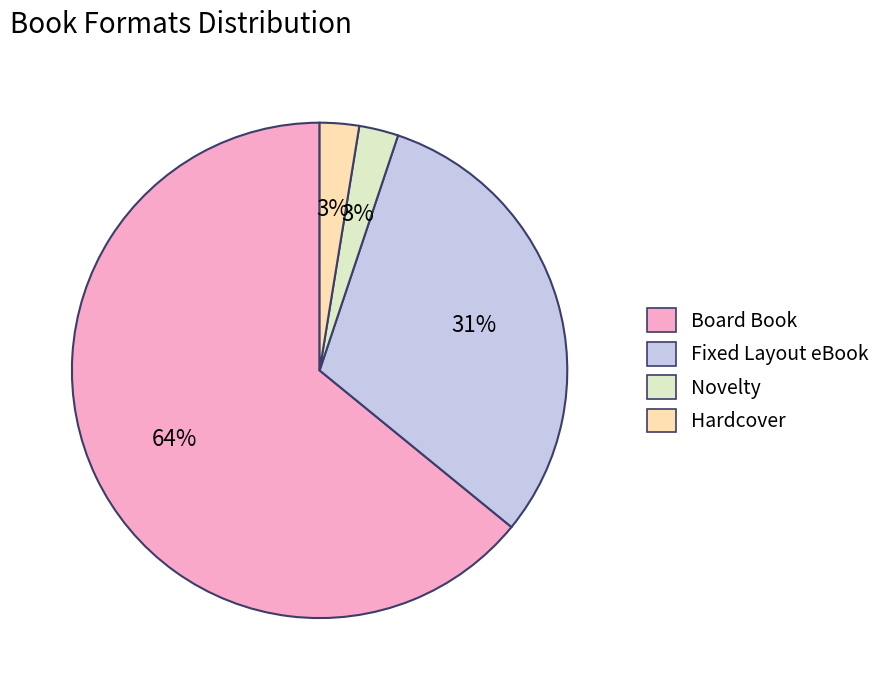

What is the largest slice in the pie chart?

Board Book